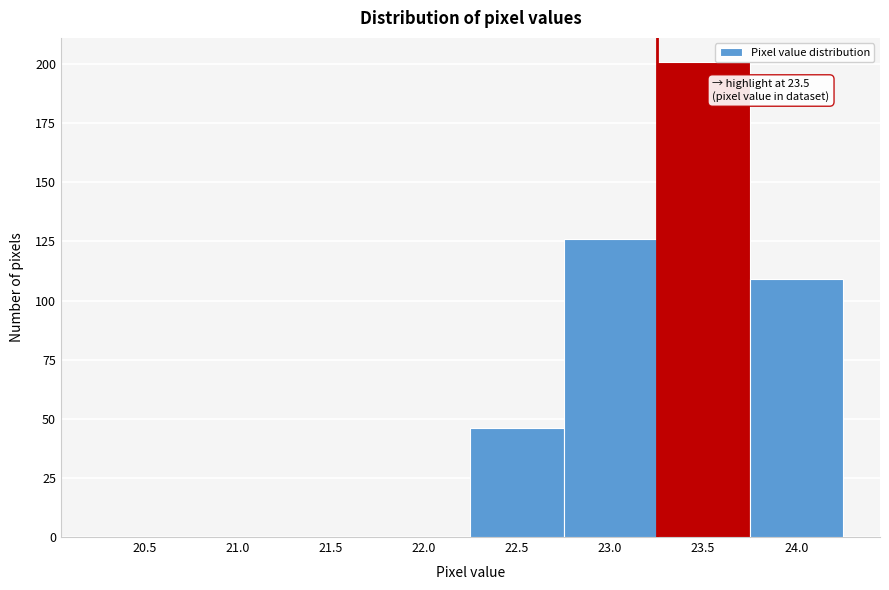

Reading left to right, extract all data points from this chart.

20.5=0	21.0=0	21.5=0	22.0=0	22.5=46	23.0=126	23.5=201	24.0=109